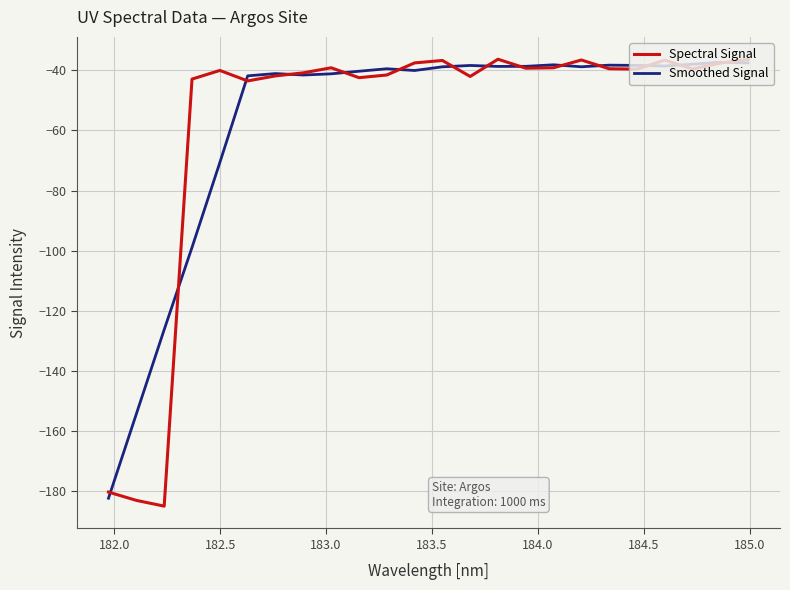

What is the lowest value of the Smoothed Signal series?

-182.4